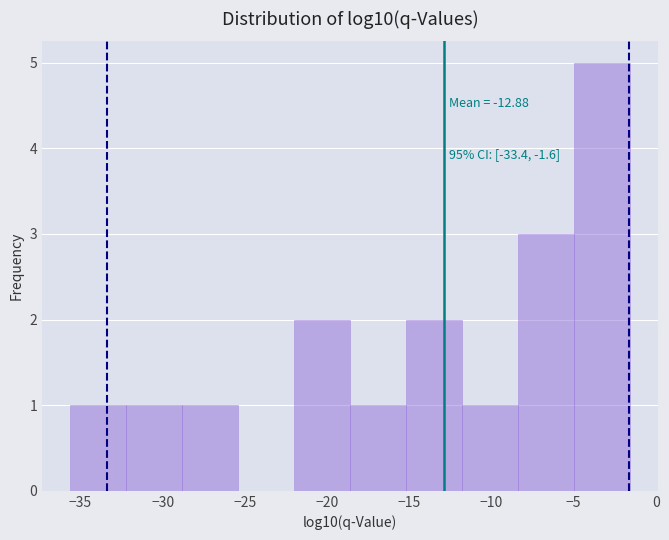

Which range on the x-axis has the tallest bar?

-5.0 to -1.5